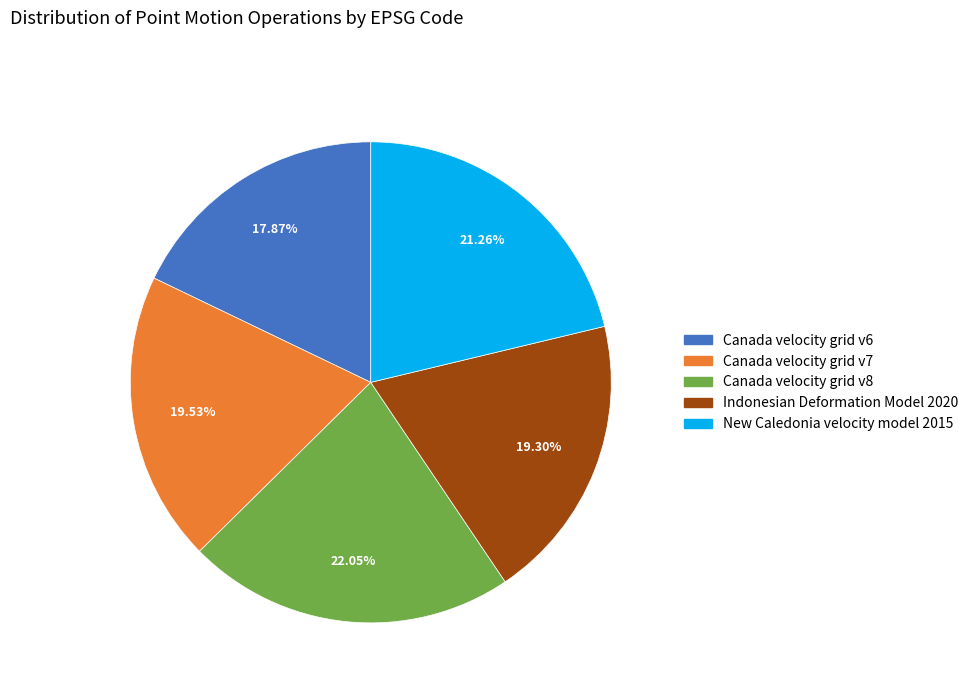

To the nearest percent, what percentage of the pie is Indonesian Deformation Model 2020?

19%